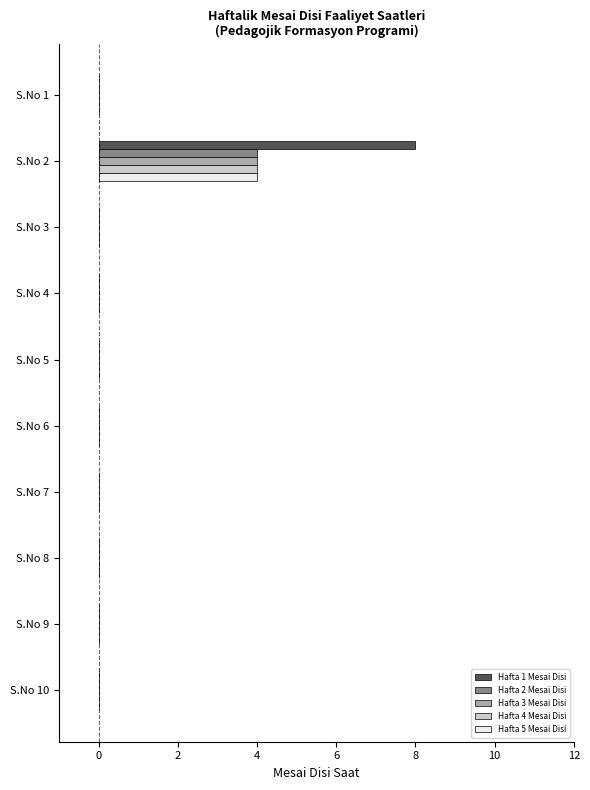

At which category is the sum across all series the highest?

S.No 2